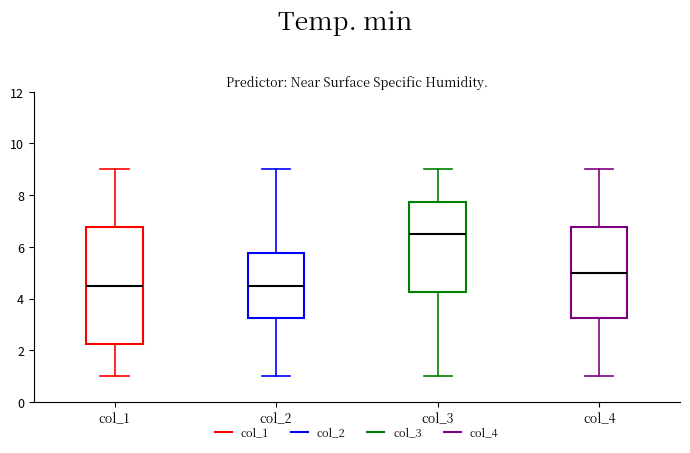

Comparing the boxes themselves (not the whiskers), which one is the tallest?

col_1